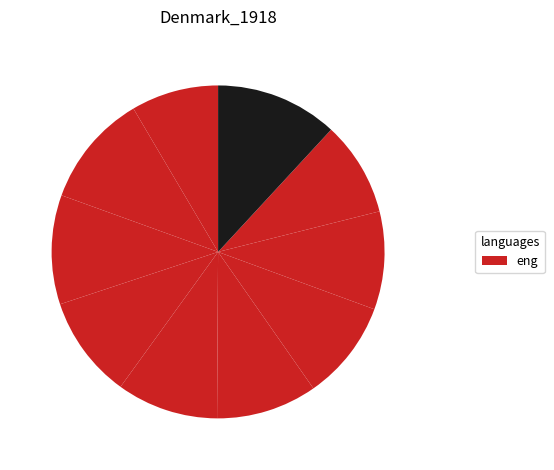

How many slices are in this pie chart?

10